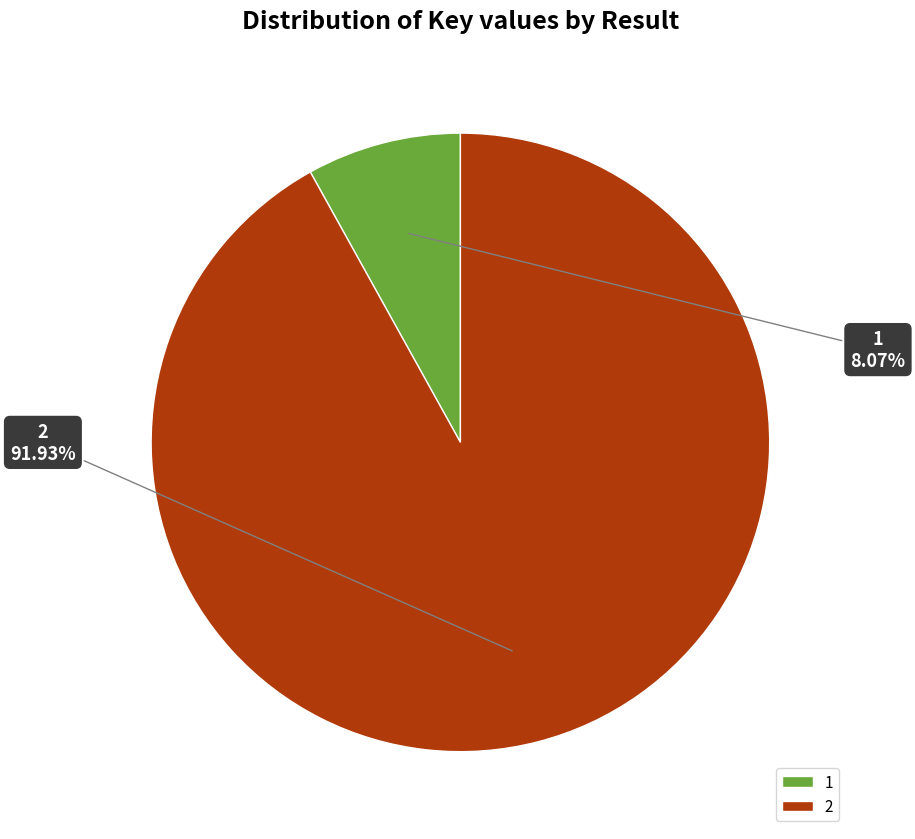

To the nearest percent, what percentage of the pie is 1?

8%